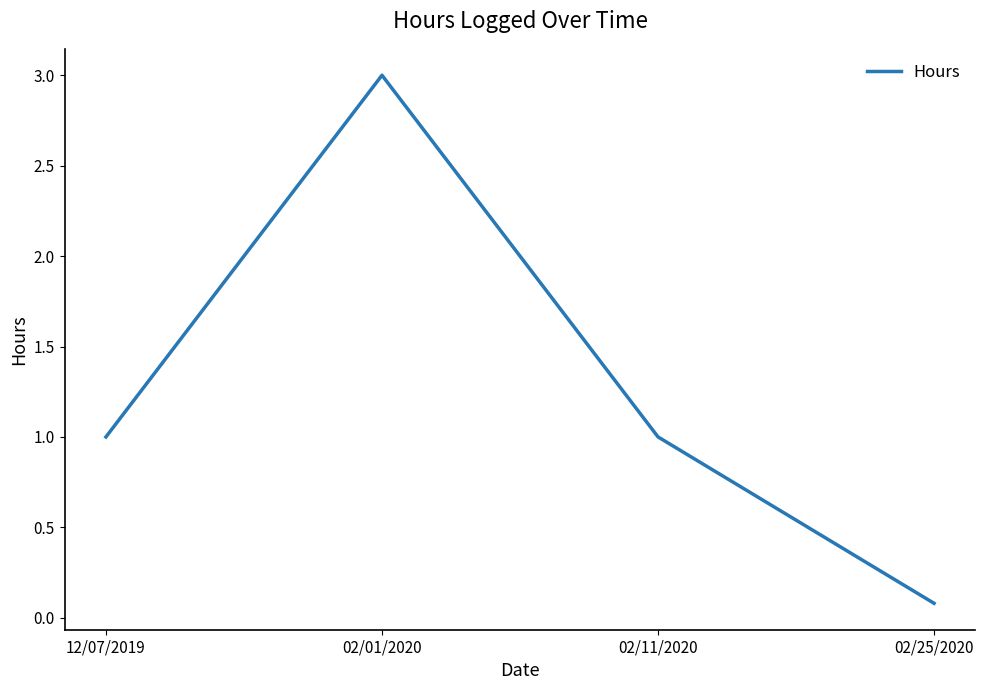

Approximately how many times larger is the value at 02/01/2020 compared to 02/11/2020?

3.0